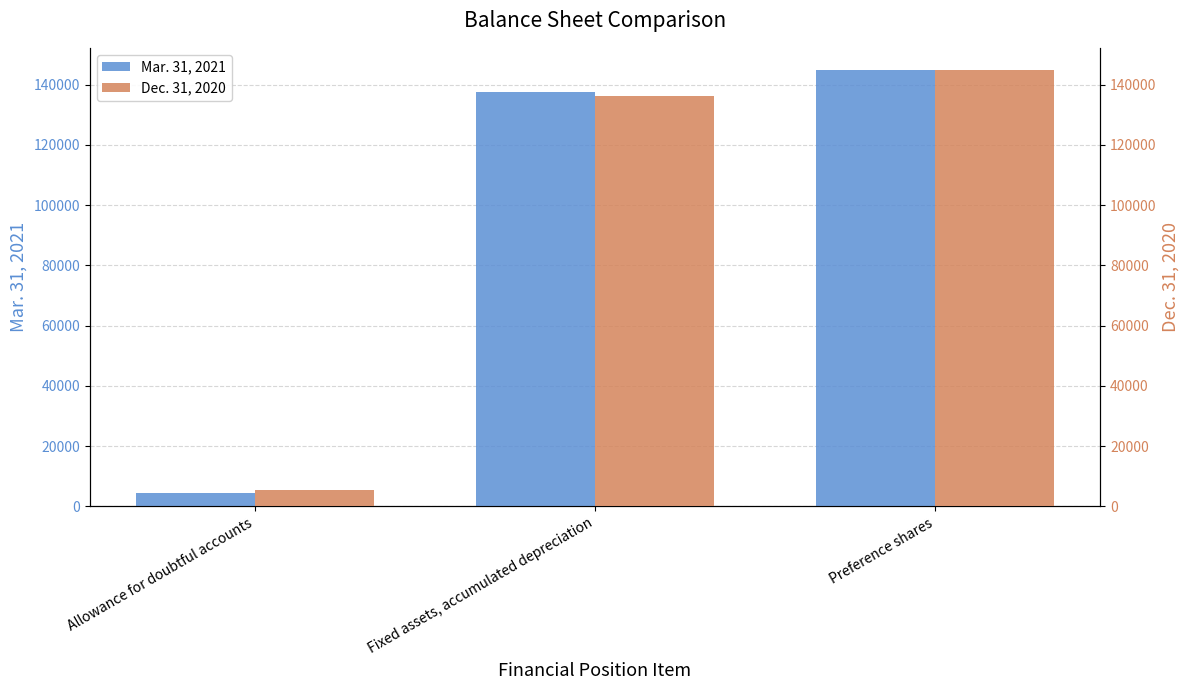

List the labels in order of Dec. 31, 2020 value, smallest first.

Allowance for doubtful accounts, Fixed assets, accumulated depreciation, Preference shares